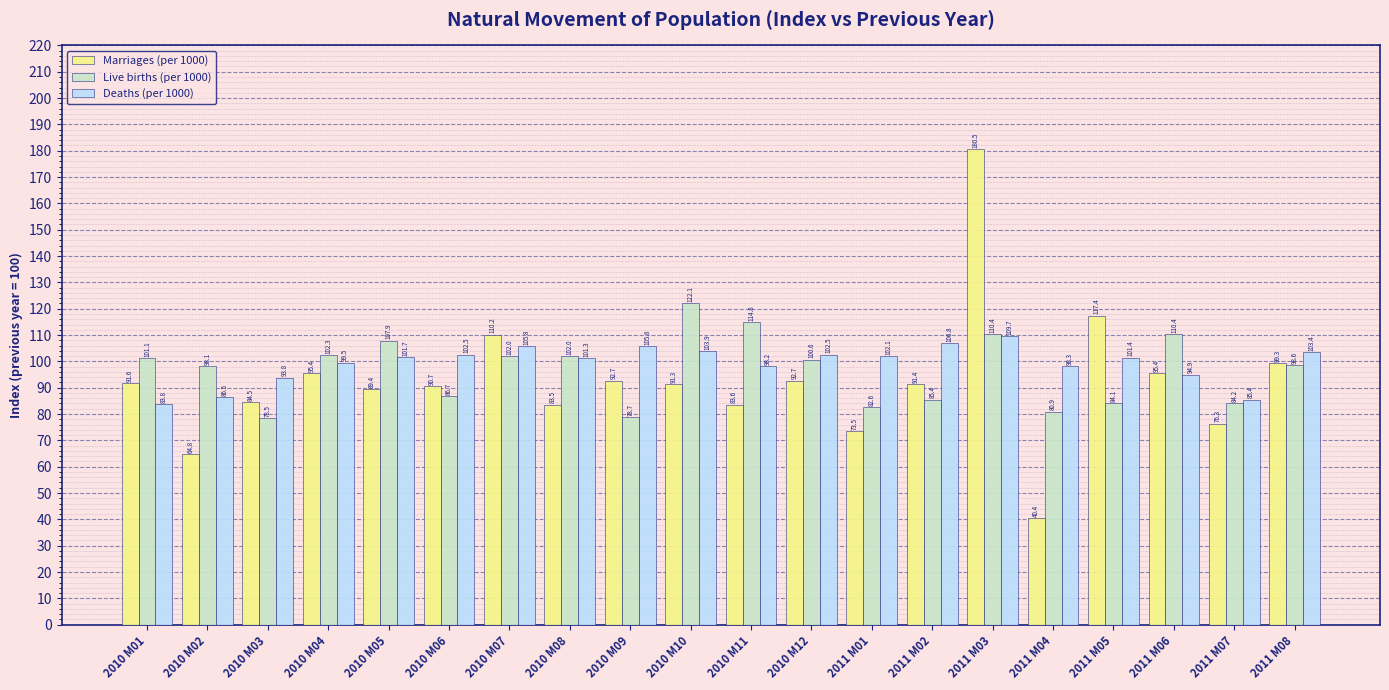

Where does the Live births (per 1000) series first go above 100?

2010 M01